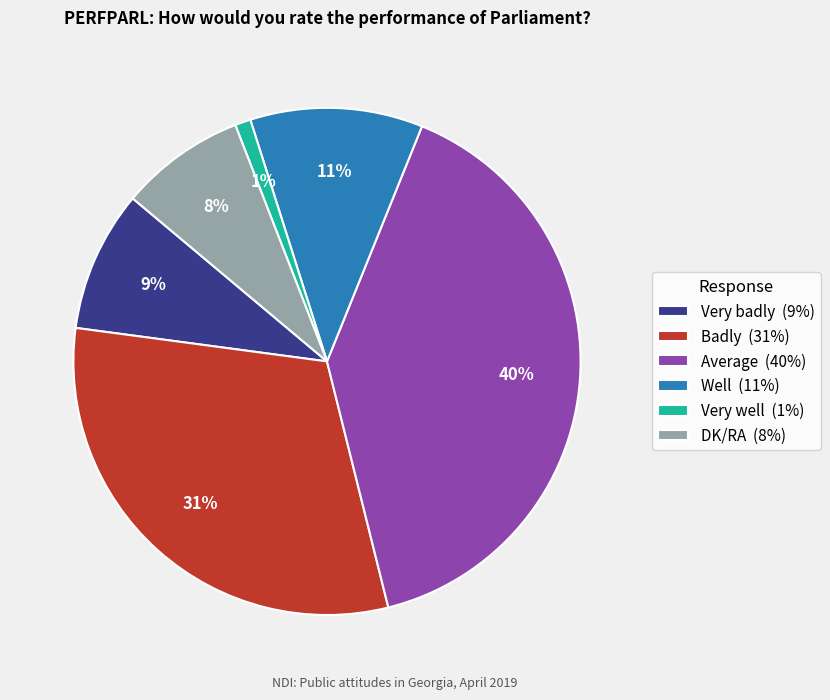

Approximately how many times larger is the value at Well compared to Average?

0.3